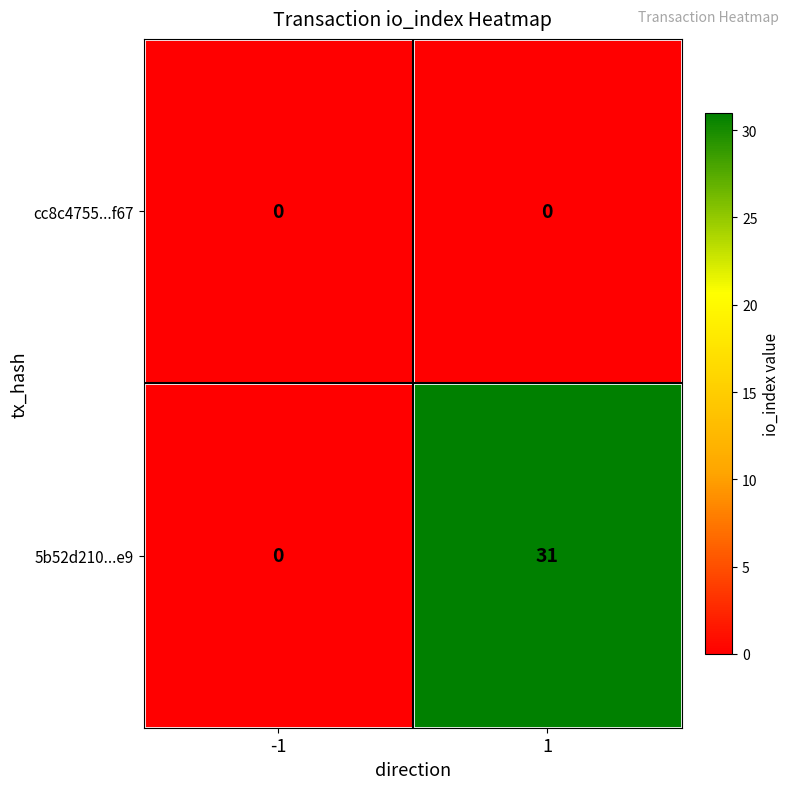

List the series in order of their overall mean, highest first.

5b52d210...e9, cc8c4755...f67